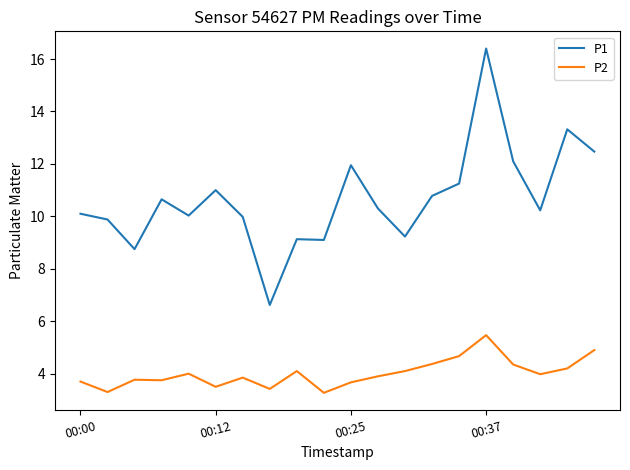

List the series in order of their peak value, highest first.

P1, P2